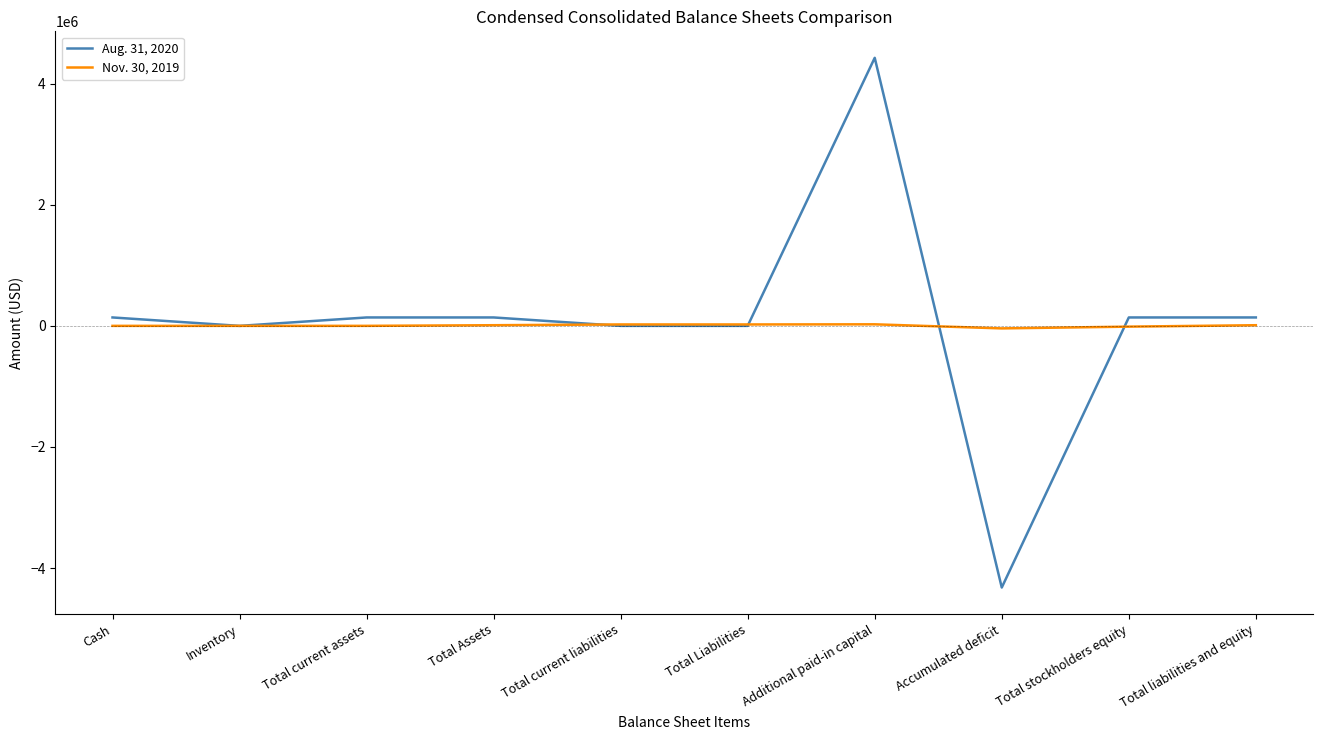

What is the maximum value shown in the chart?

4426826